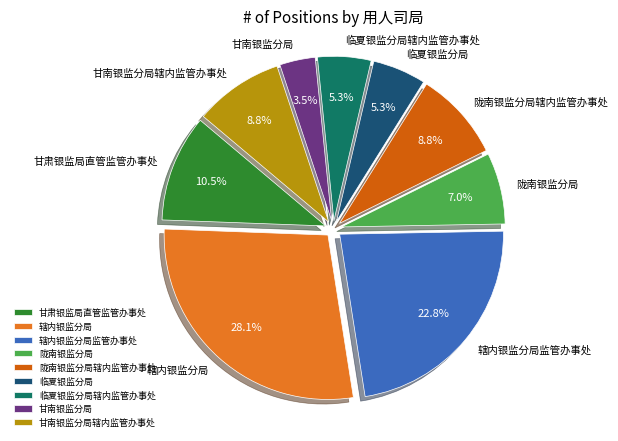

What is the smallest slice in the pie chart?

甘南银监分局